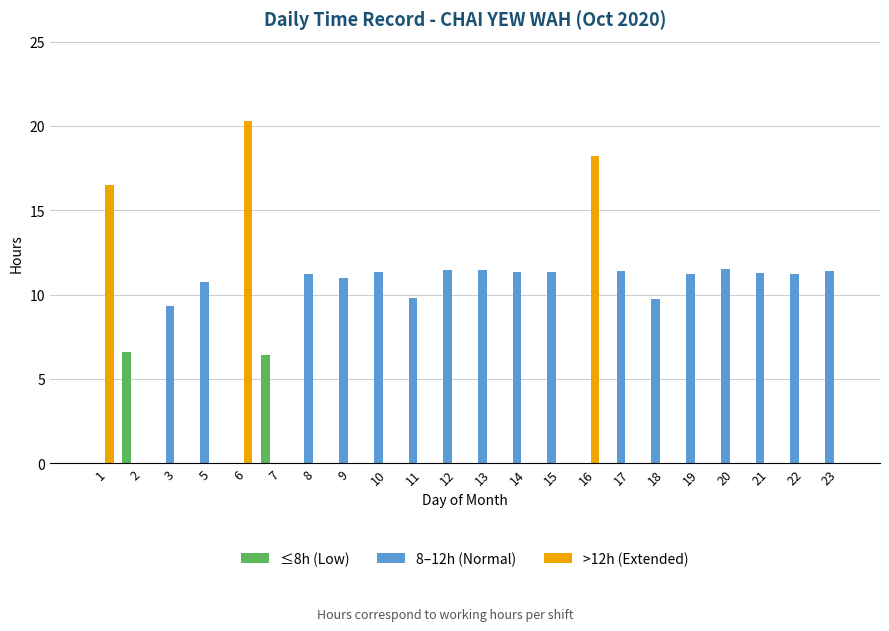

The value of 8–12h (Normal) at 6 is 0.0. True or false?

True